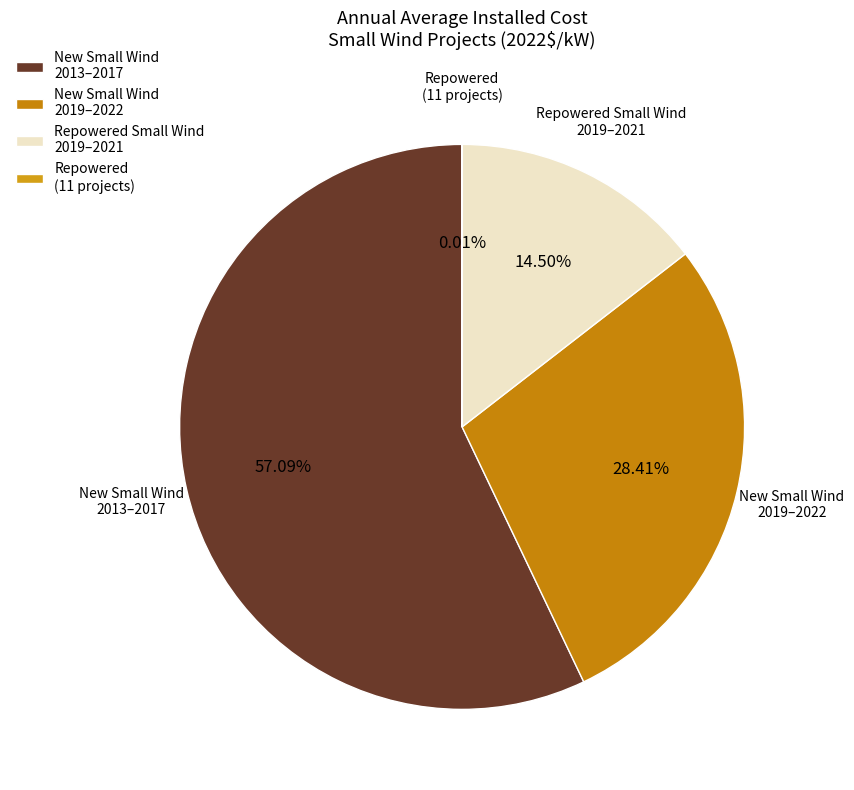

Is New Small Wind 2013–2017 the majority of the pie?

Yes